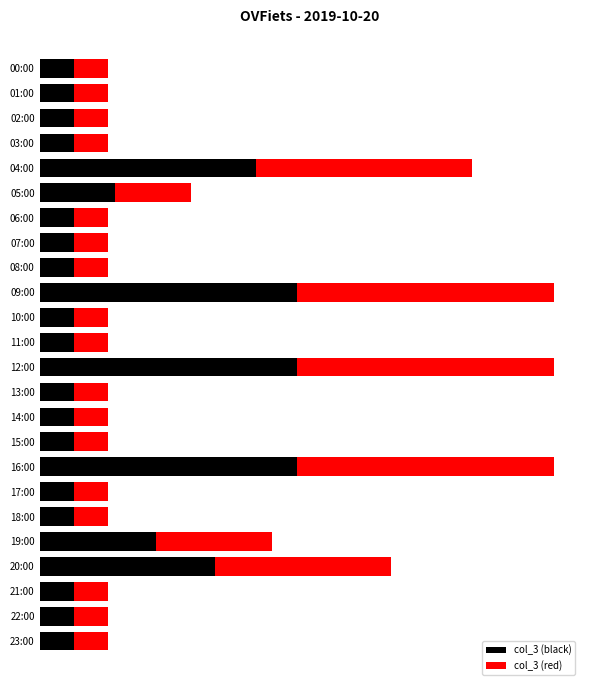

What are all the series names shown in the legend?

col_3 (black), col_3 (red)